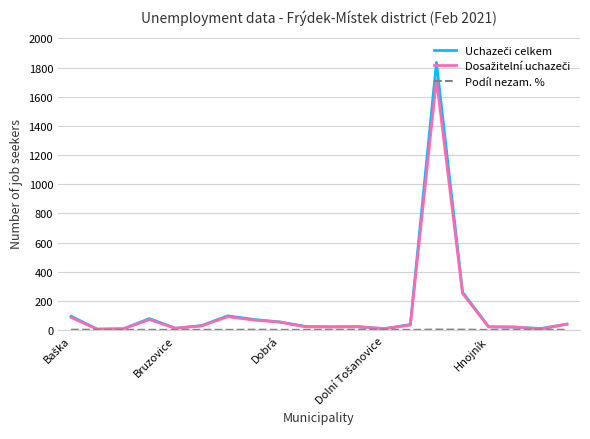

What is the greatest value displayed?

1835.0